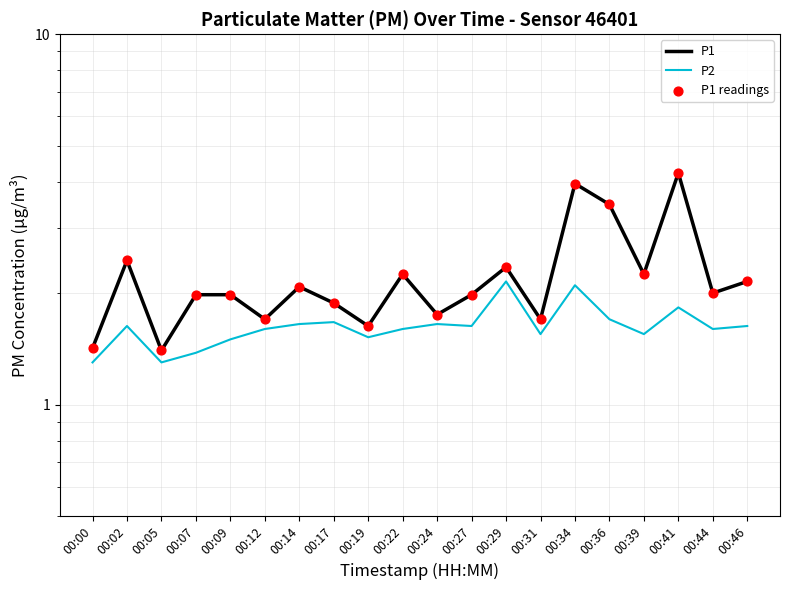

Which series has the largest total across all categories?

P1